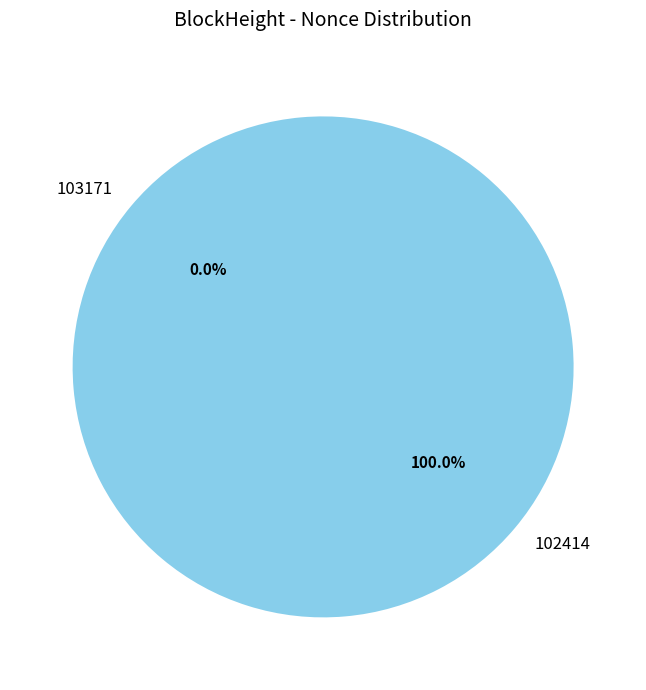

To the nearest percent, what is the difference between the largest and smallest slice percentages?

100%